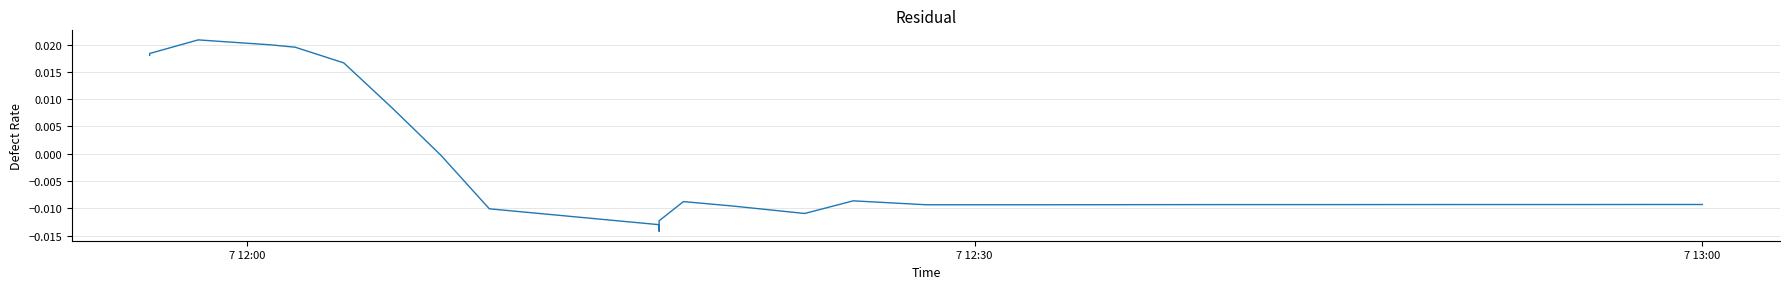

How many interior local valleys (lower than both neighbors) does the data have?

2